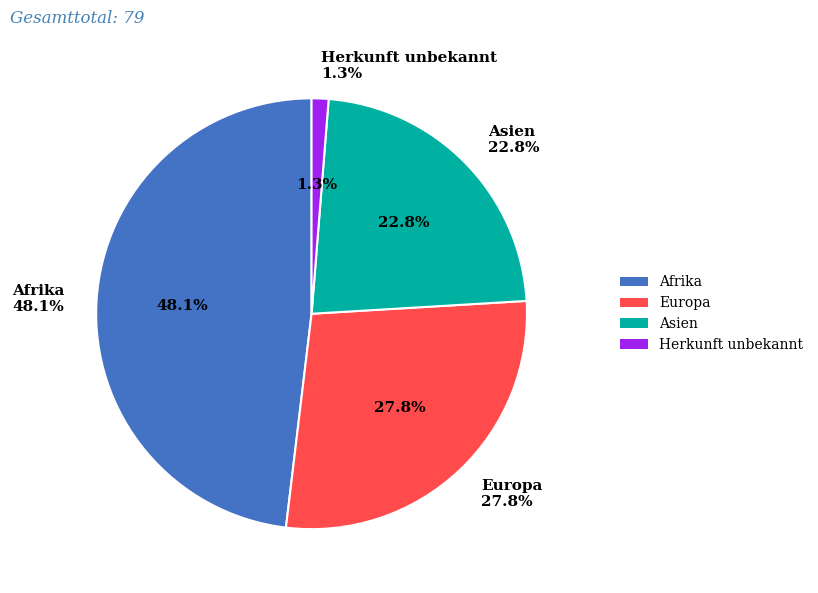

Combined, what portion of the pie is Herkunft unbekannt and Europa?

29.1%